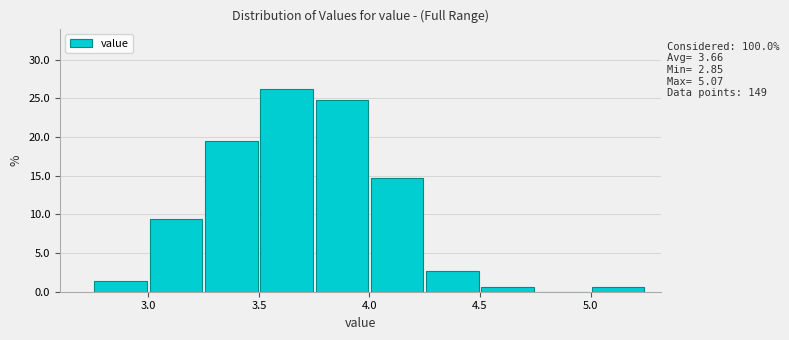

Which range on the x-axis has the tallest bar?

3.50 to 3.75